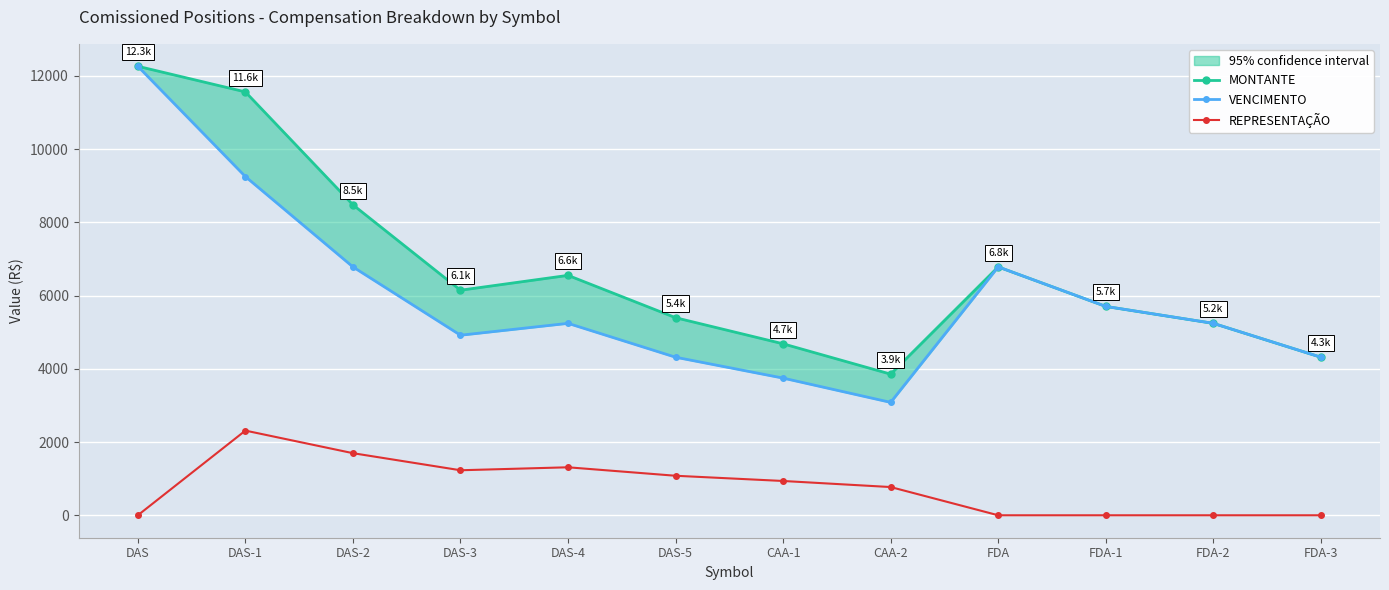

The VENCIMENTO series shows 3291.3 at DAS-4. True or false?

False